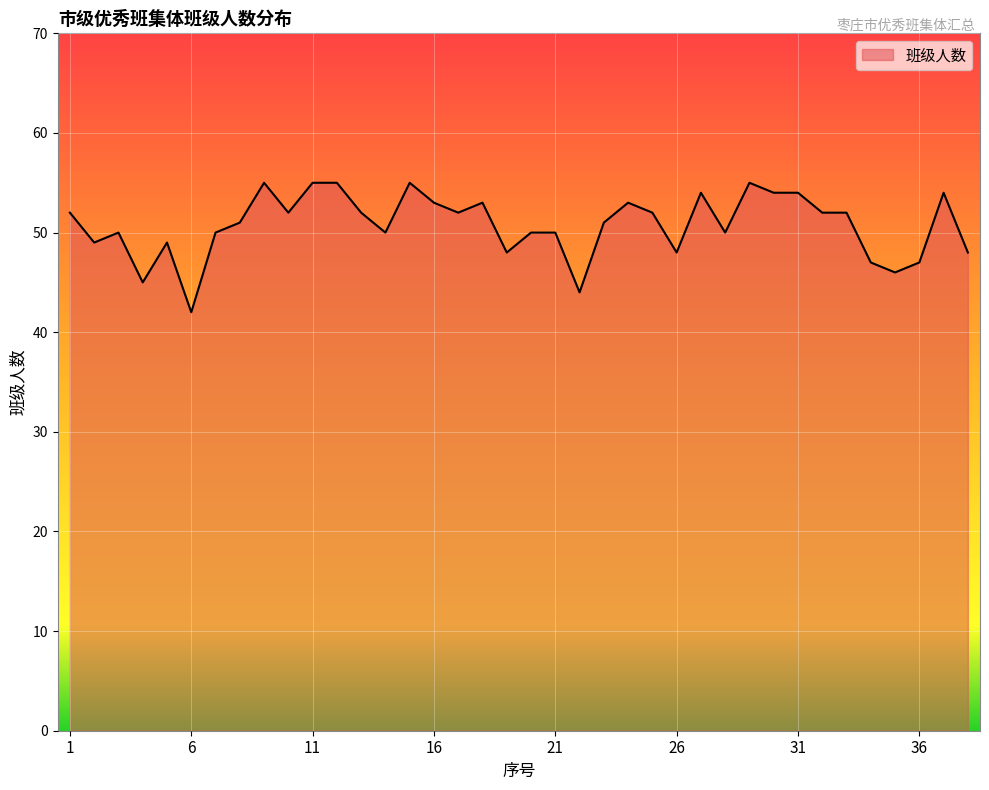

How many values are below 52?

19